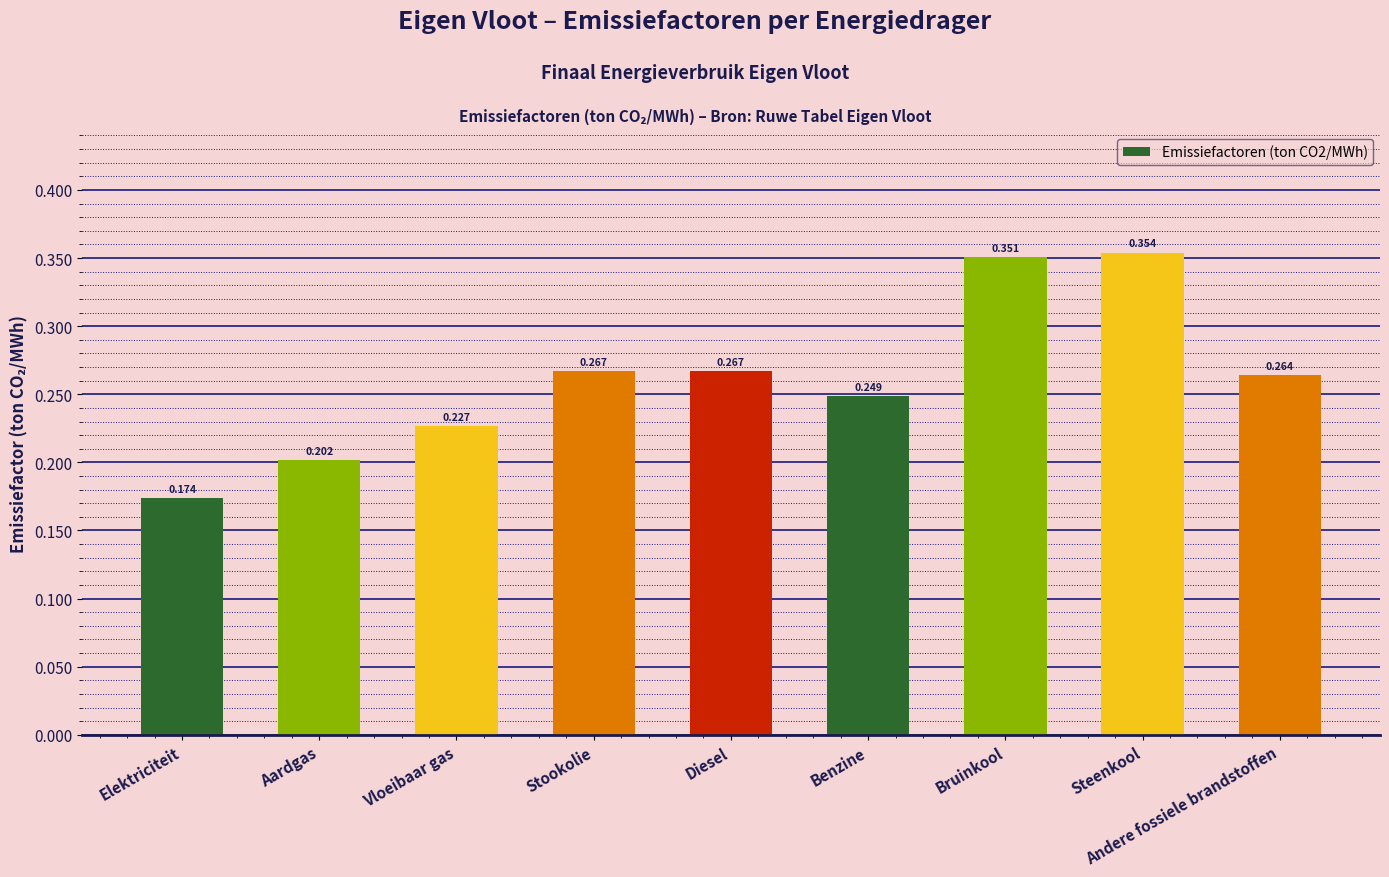

True or false: the data shows 0.3 at Aardgas.

False